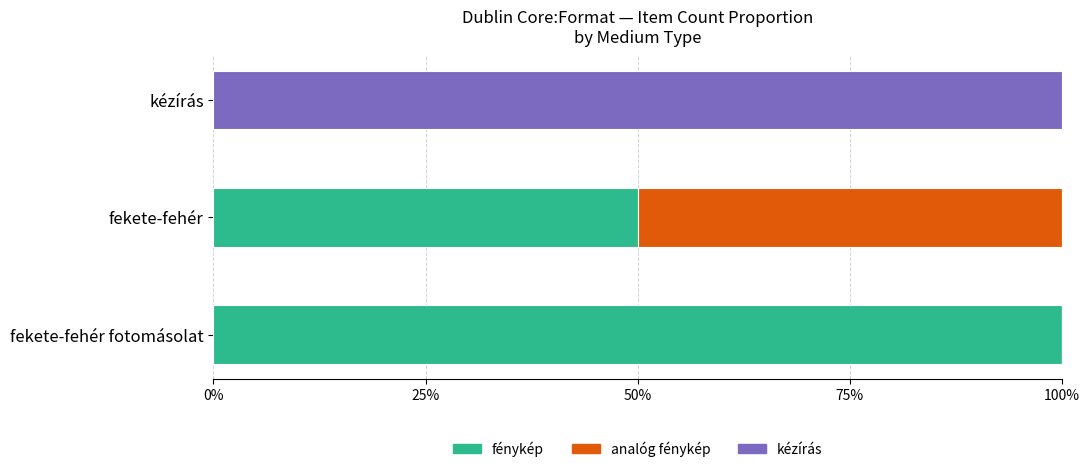

What are all the series names shown in the legend?

fénykép, analóg fénykép, kézírás